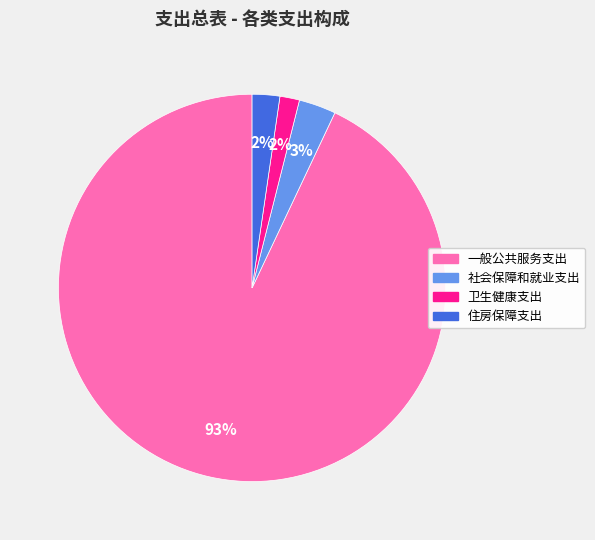

What is the majority slice?

一般公共服务支出